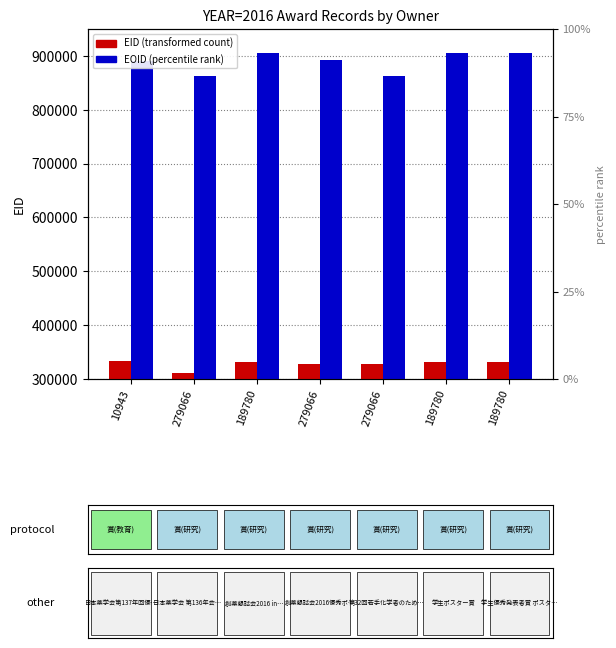

Are the bars grouped side by side (vs. stacked)?

Yes